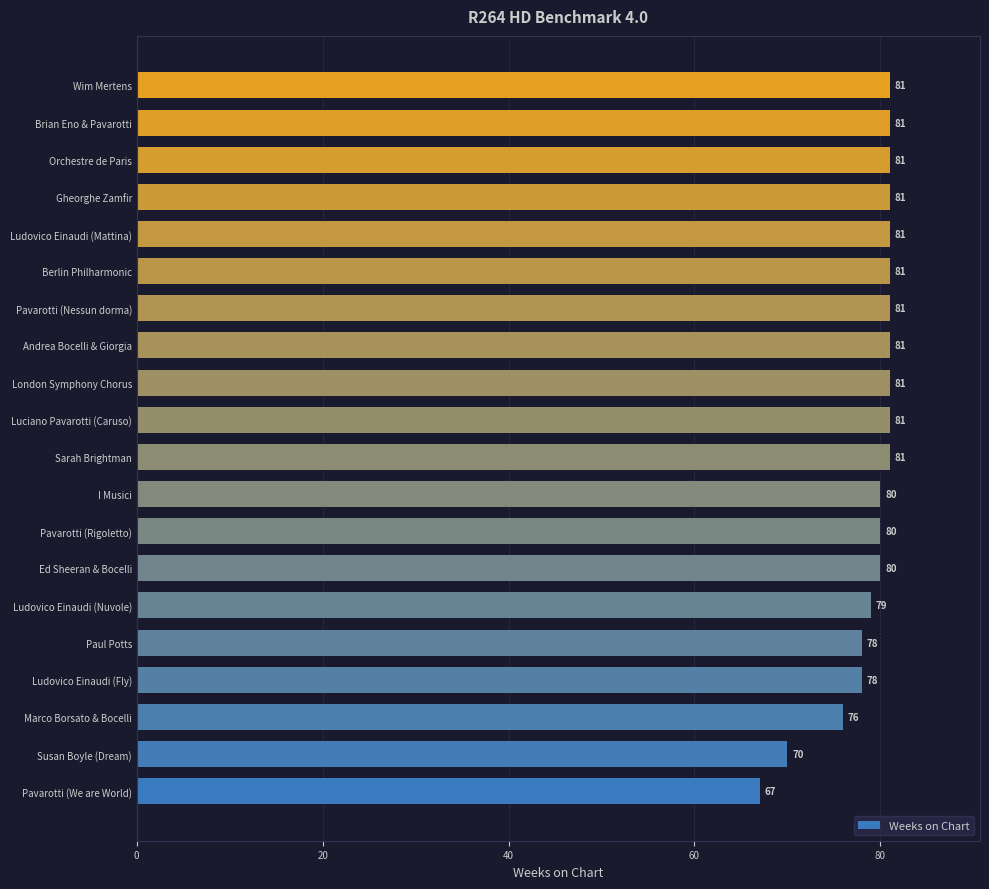

What is the smallest value displayed?

67